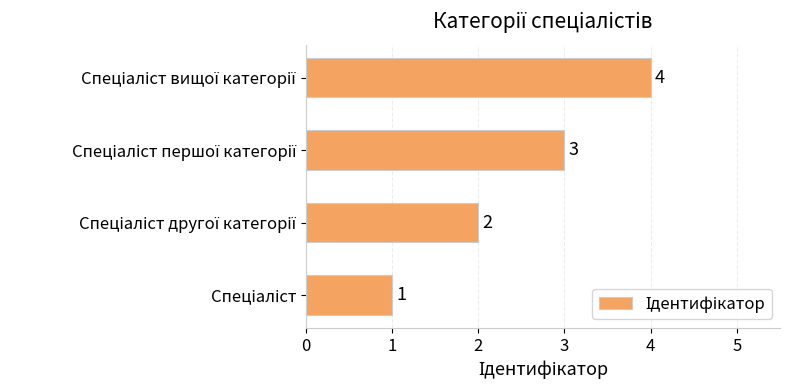

How many data points does each series have?

4